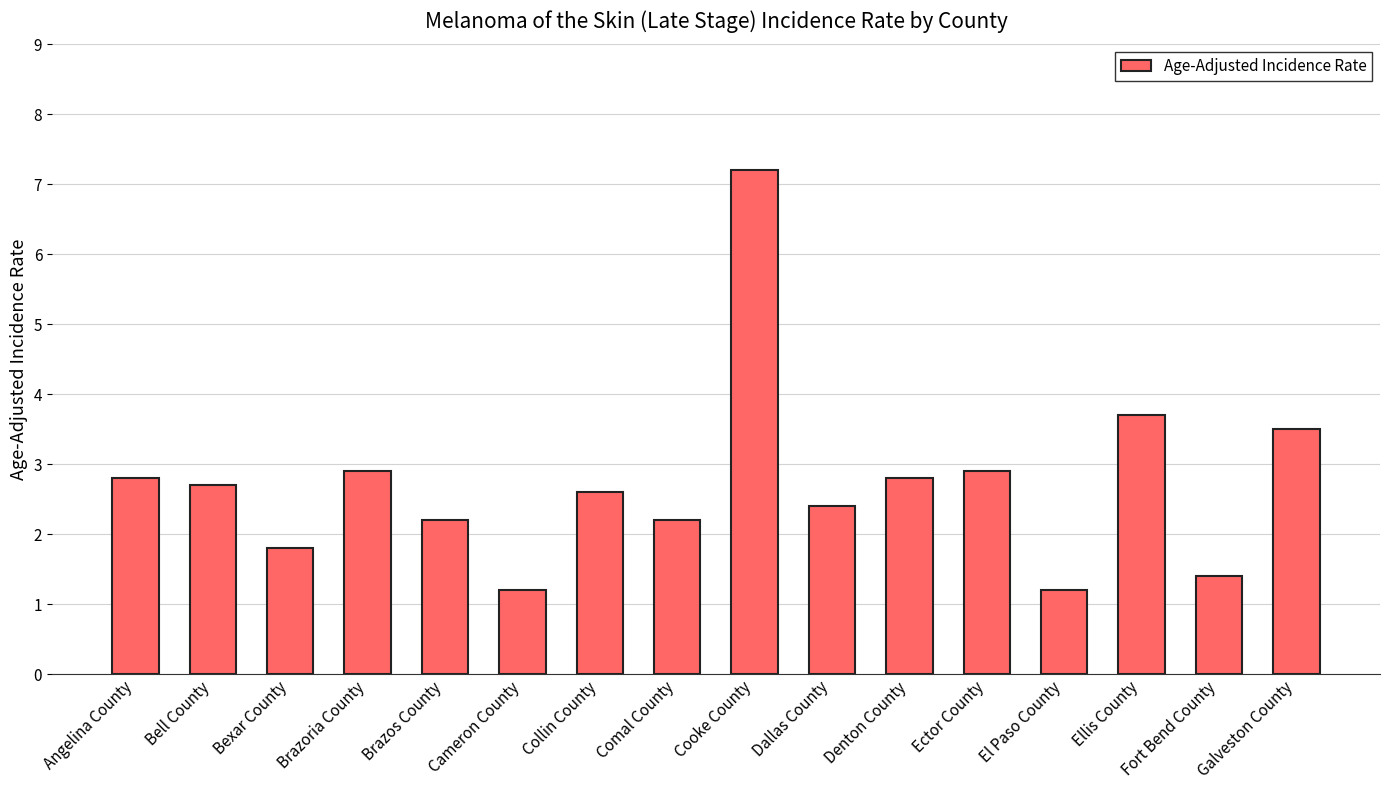

What is the difference between the second highest and minimum values?

2.5